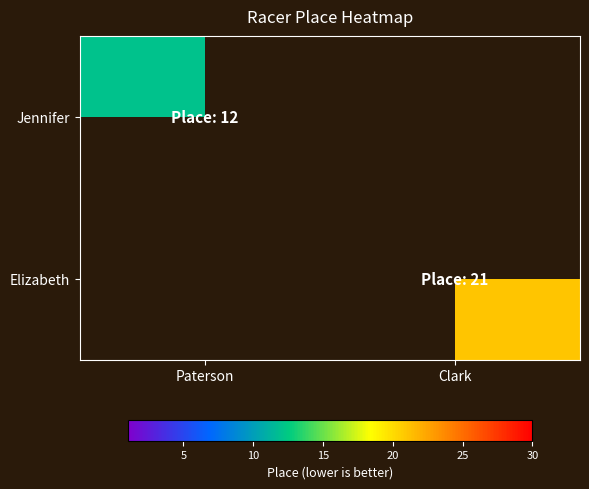

True or false: Jennifer has a value of 12.0 at Paterson.

True